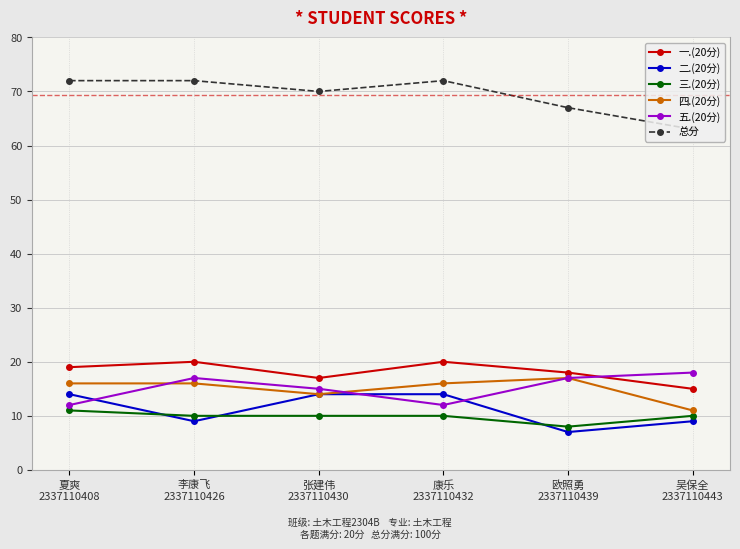

True or false: 一.(20分) and 总分 cross at least once.

False